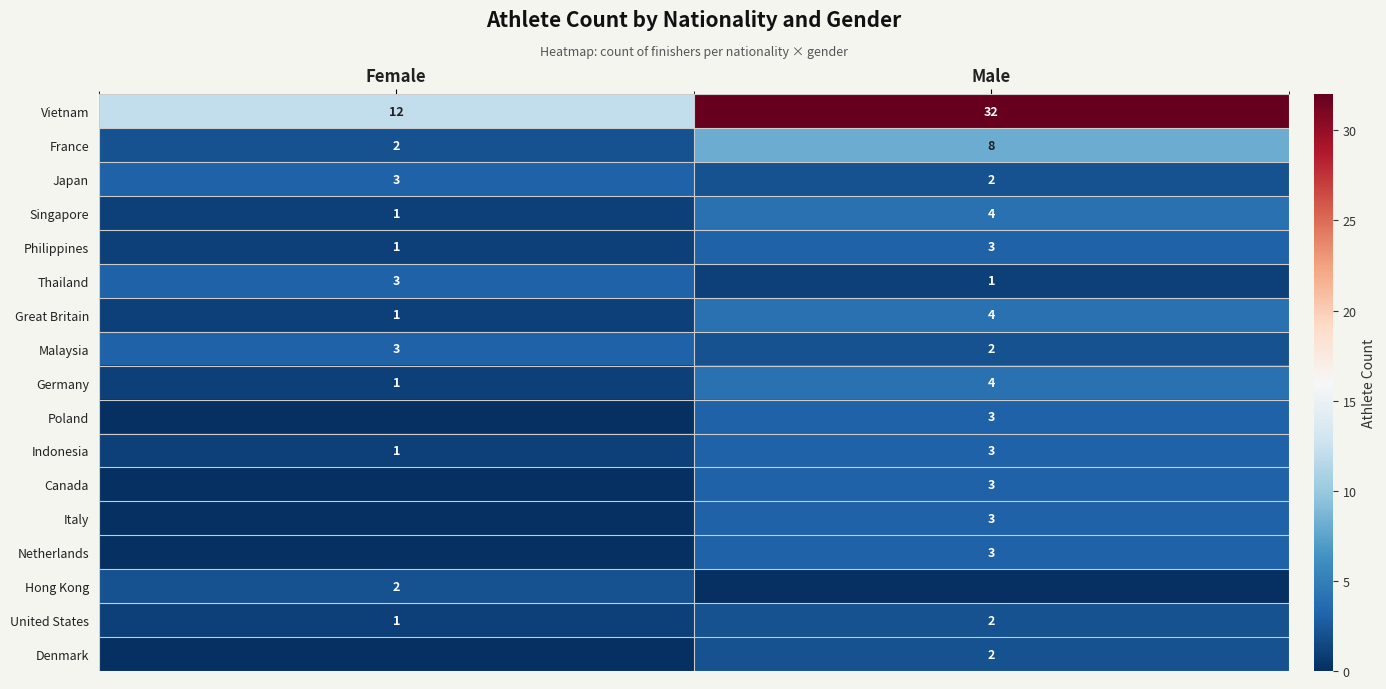

What is the sum of all United States values?

3